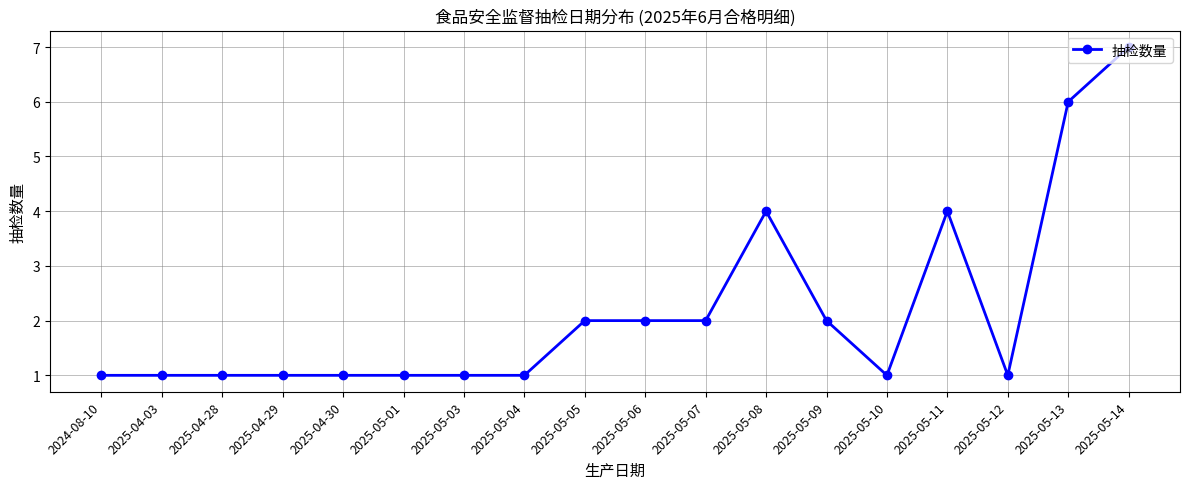

What is the greatest value displayed?

7